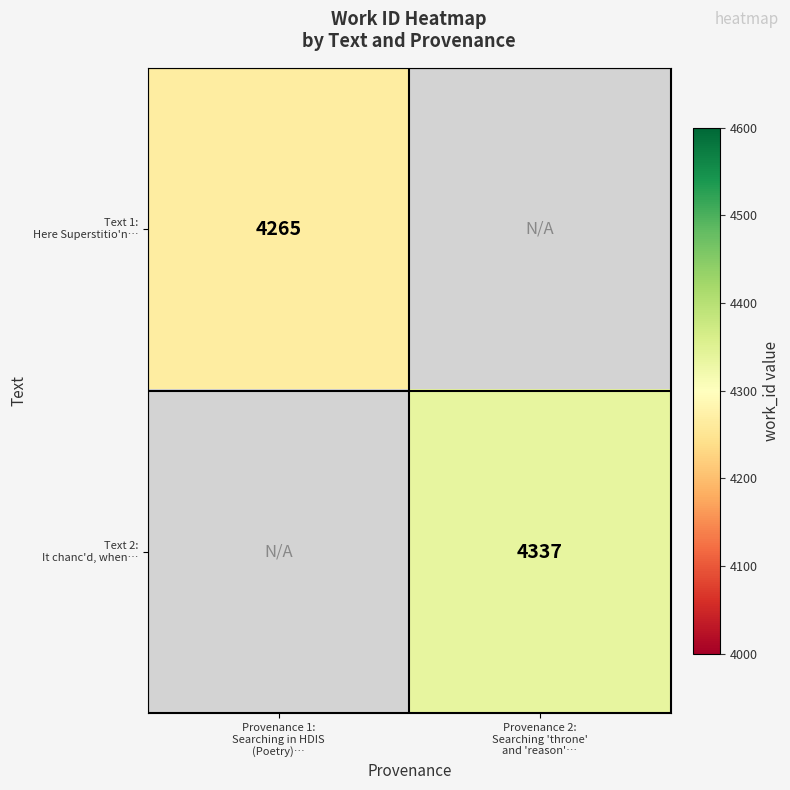

At which category does the chart reach its peak across all series?

Provenance 2:
Searching 'throne'
and 'reason'…